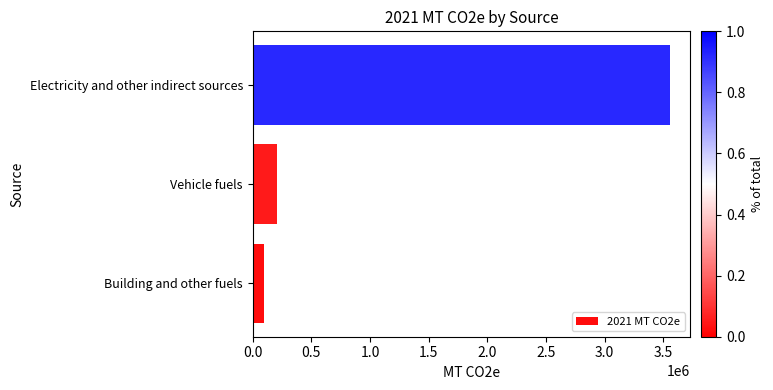

Is it true that the value at Building and other fuels is 98855.4?

True